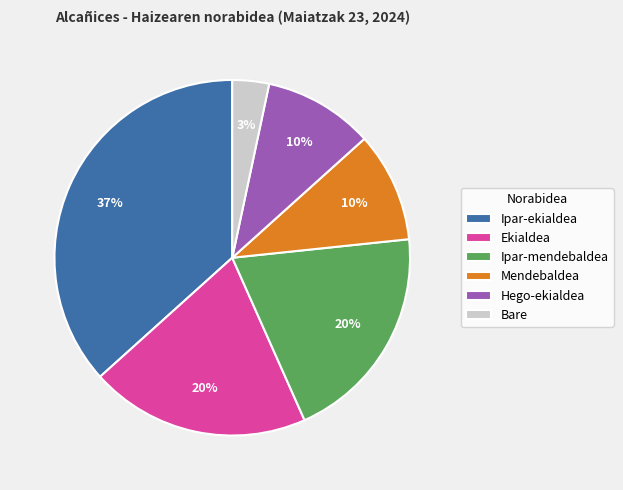

Which category has the smallest portion of the pie?

Bare